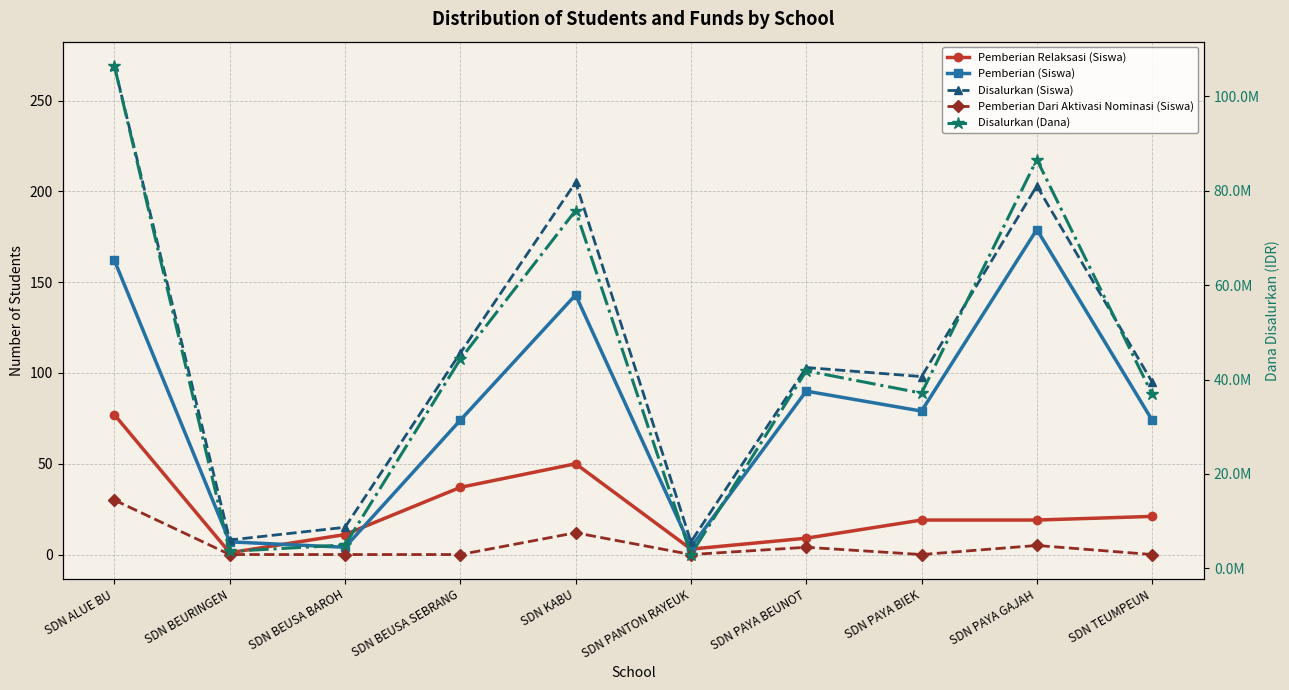

True or false: Pemberian Dari Aktivasi Nominasi (Siswa) and Disalurkan (Dana) intersect in this chart.

False